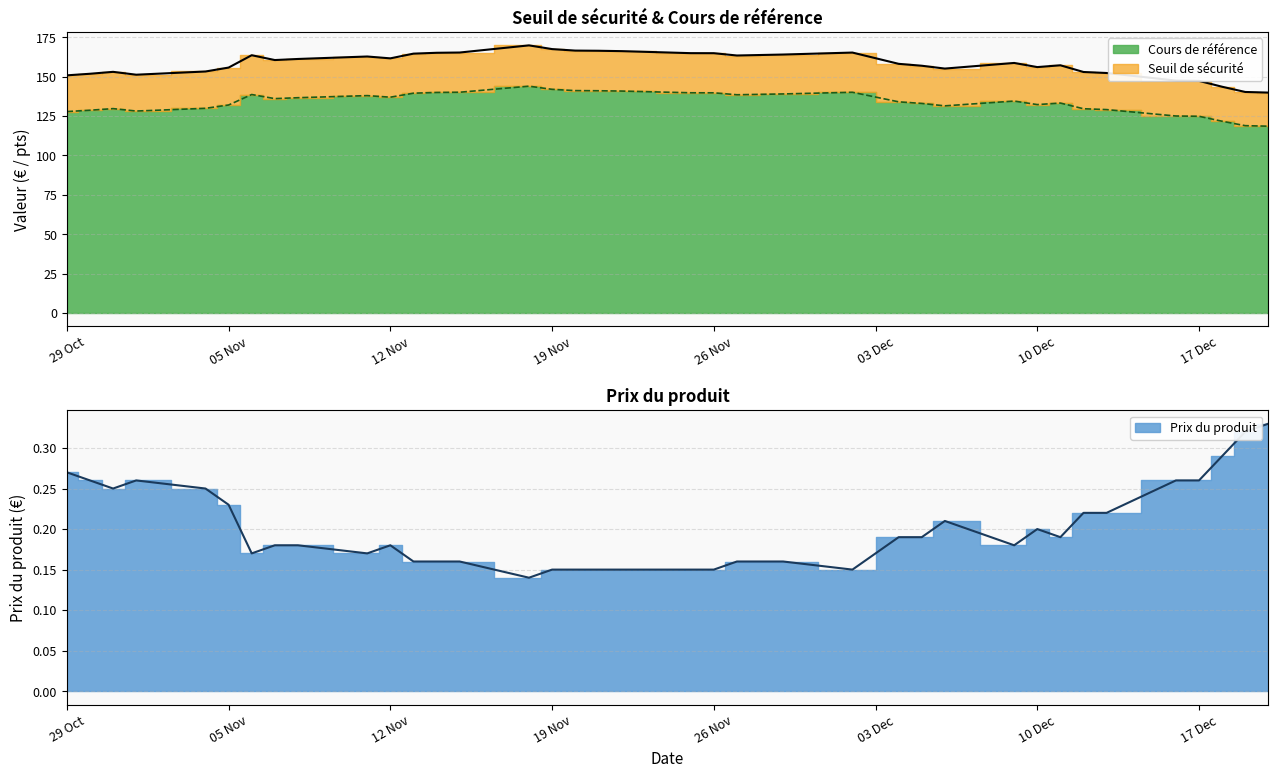

Where does the Seuil de sécurité series first go above 158?

2024-11-06